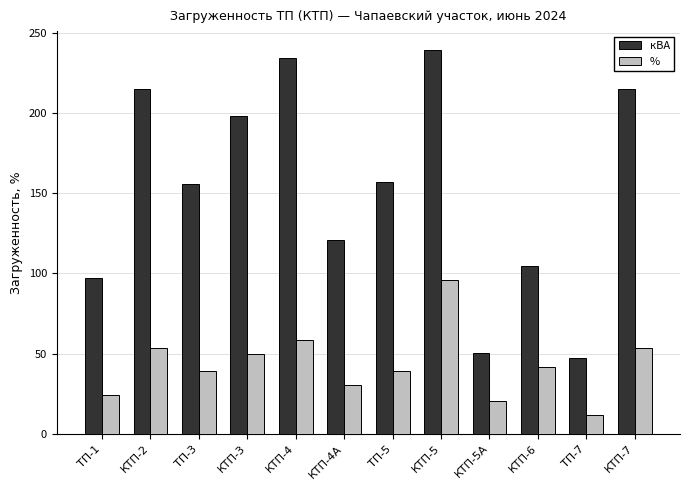

What is the approximate value of % at КТП-4?

58.7